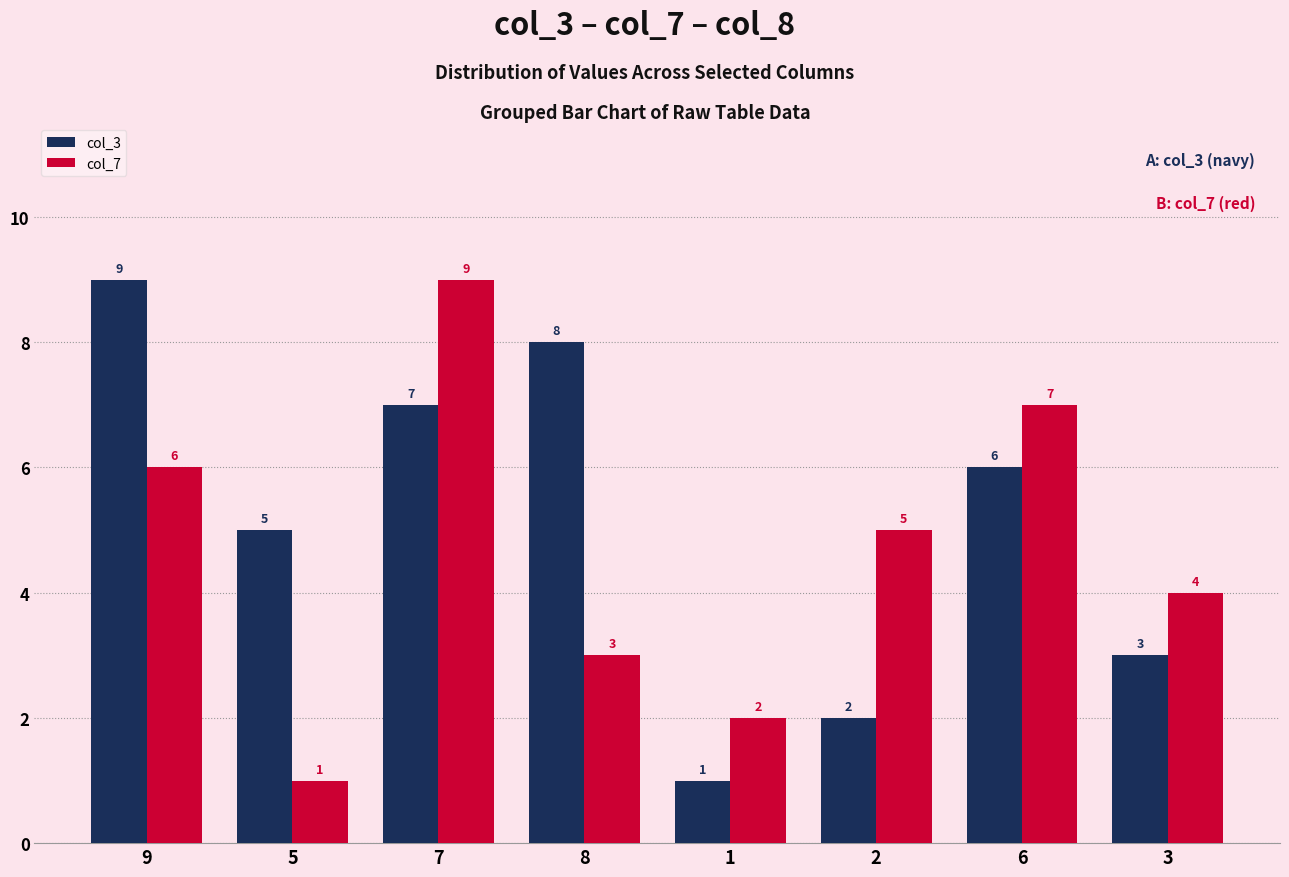

Which category has the highest value in the col_3 series?

9